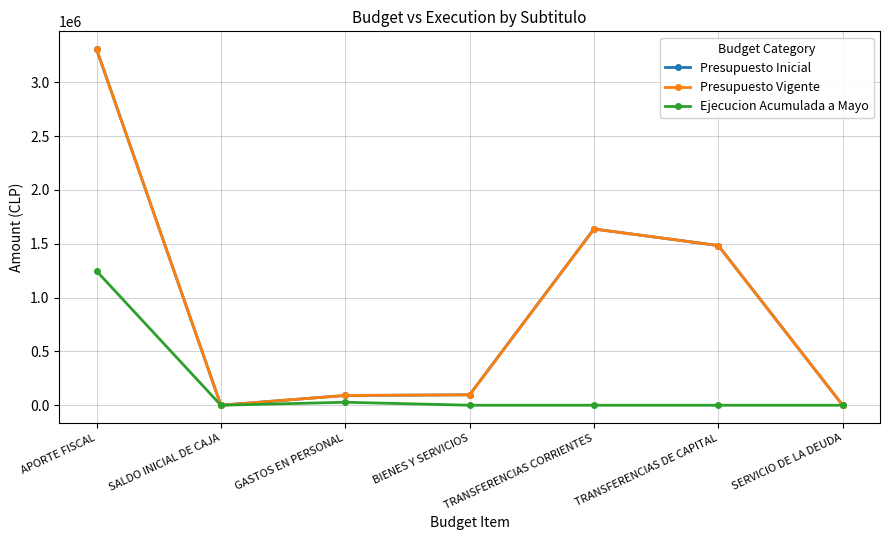

What is the average value of the Ejecucion Acumulada a Mayo series?

182056